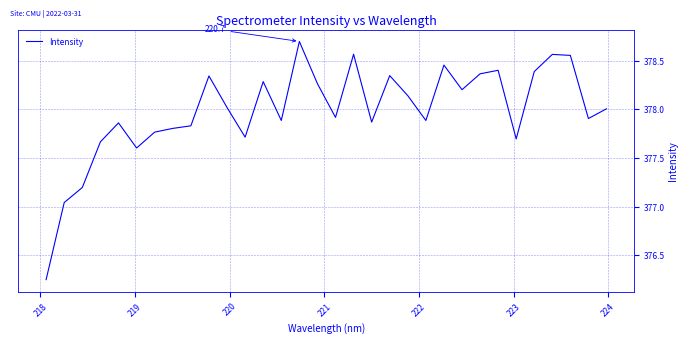

What is the greatest value displayed?

378.7